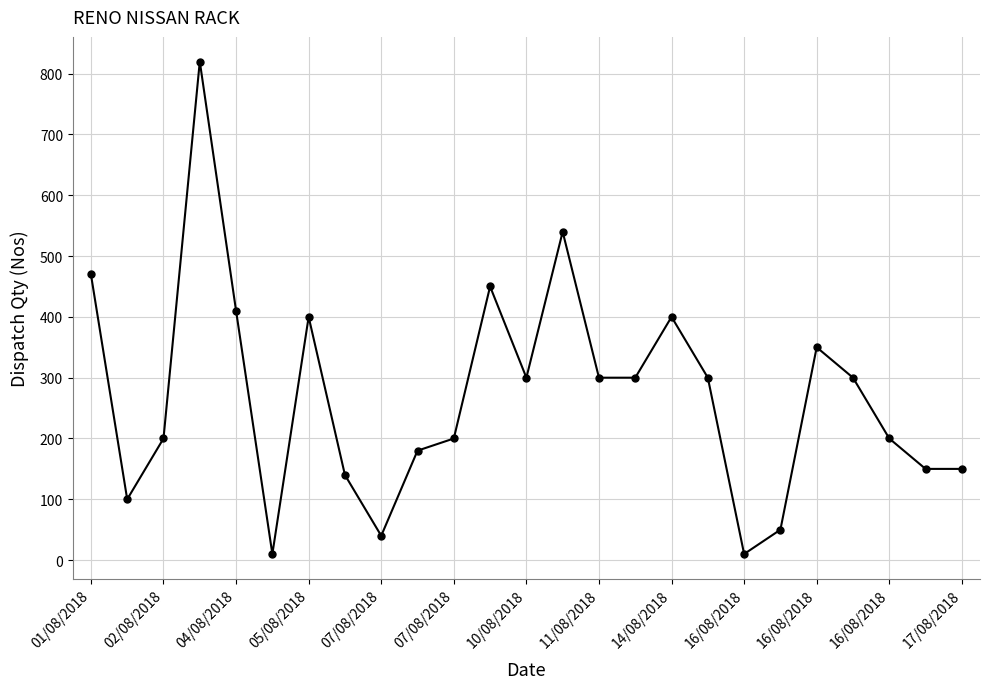

How many points are higher than both their immediate neighbors (excluding endpoints)?

6